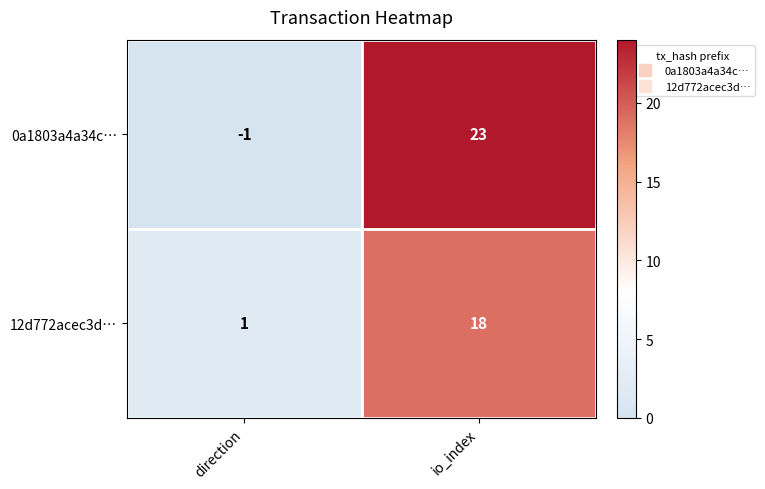

What is the maximum value for 12d772acec3d…?

18